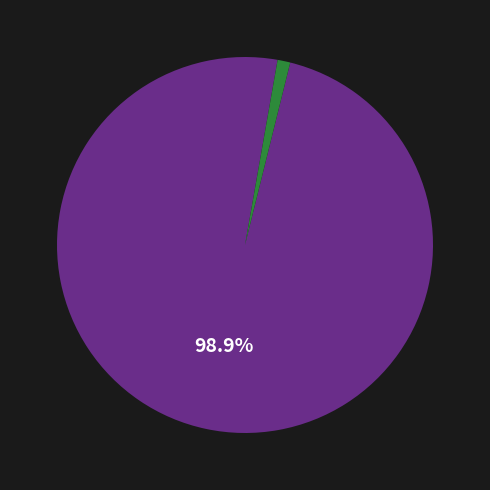

How many slices are in this pie chart?

2